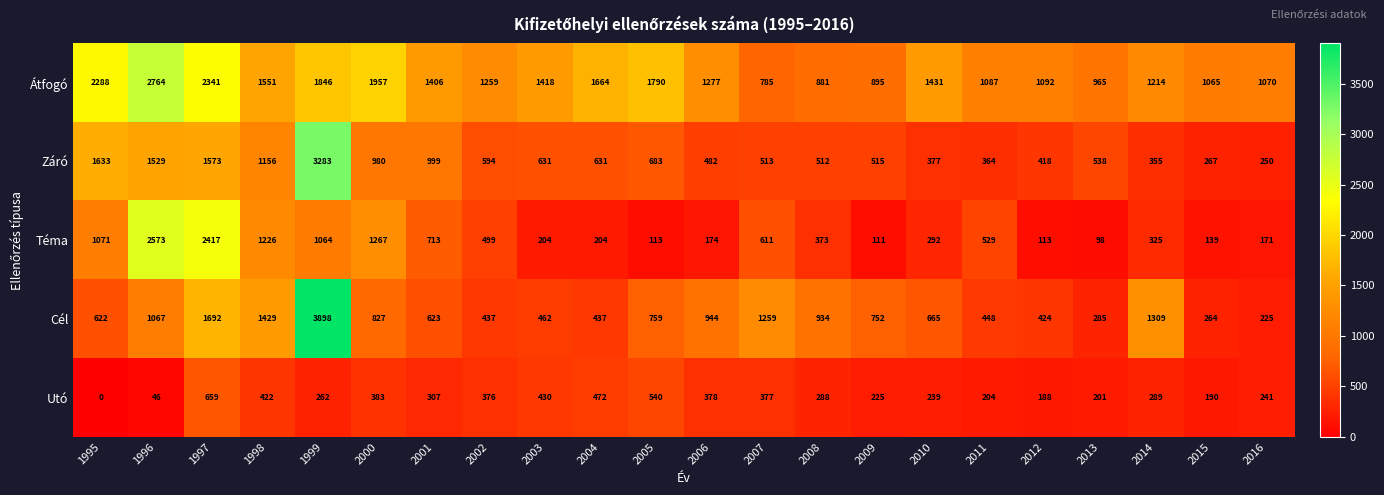

Which series has the widest spread of values?

Cél